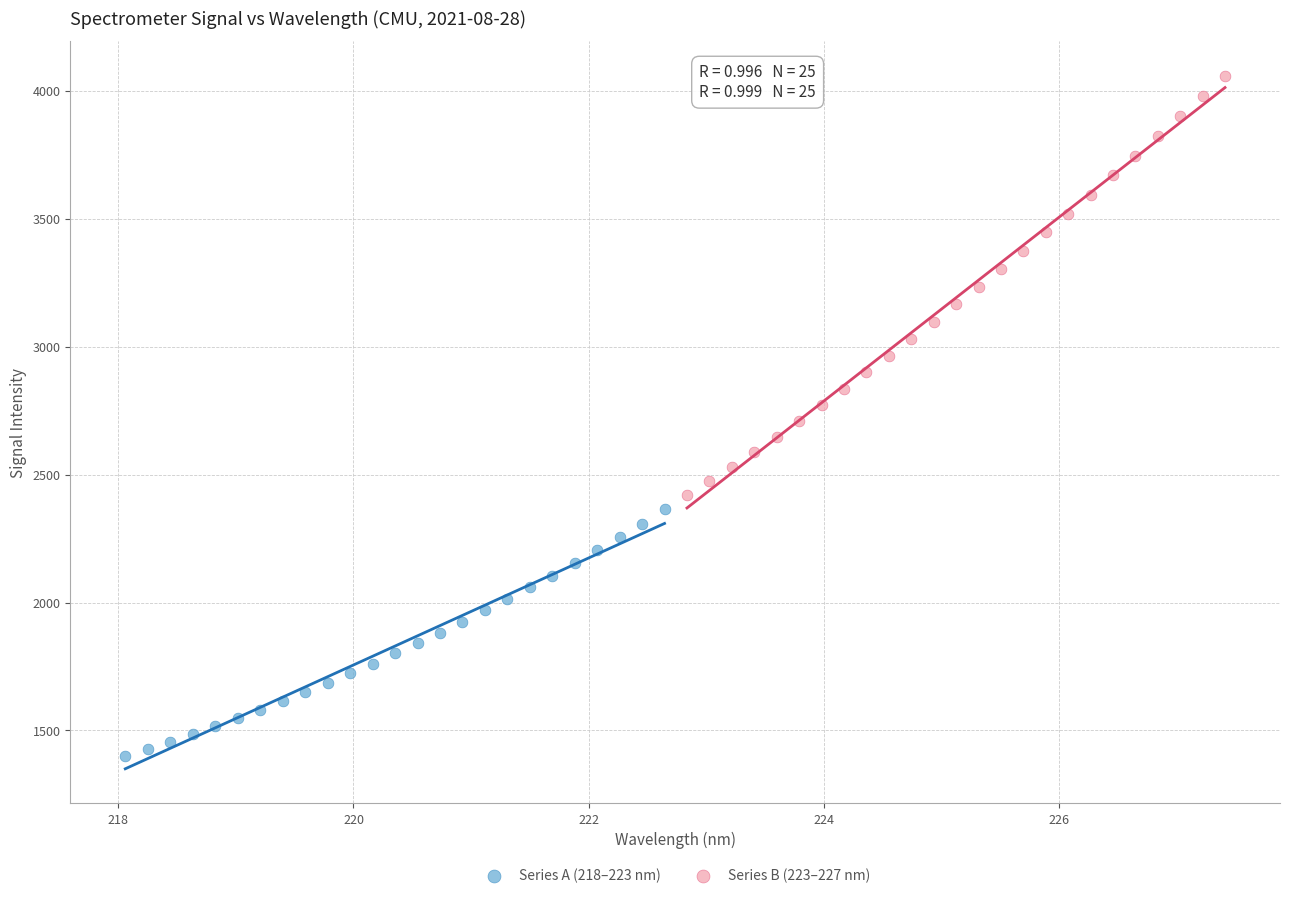

Which series reaches the minimum Y coordinate?

Series A (218–223 nm)